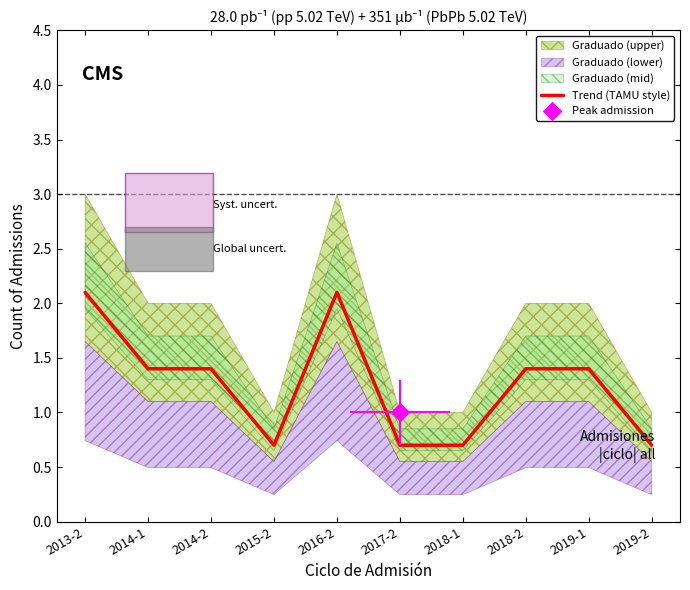

Between 2014-2 and 2018-1, which is larger?

2014-2